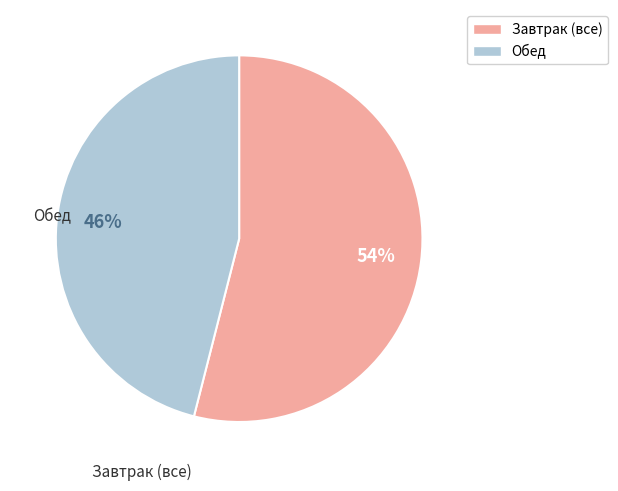

To the nearest percent, what is the difference between the largest and smallest slice percentages?

8%